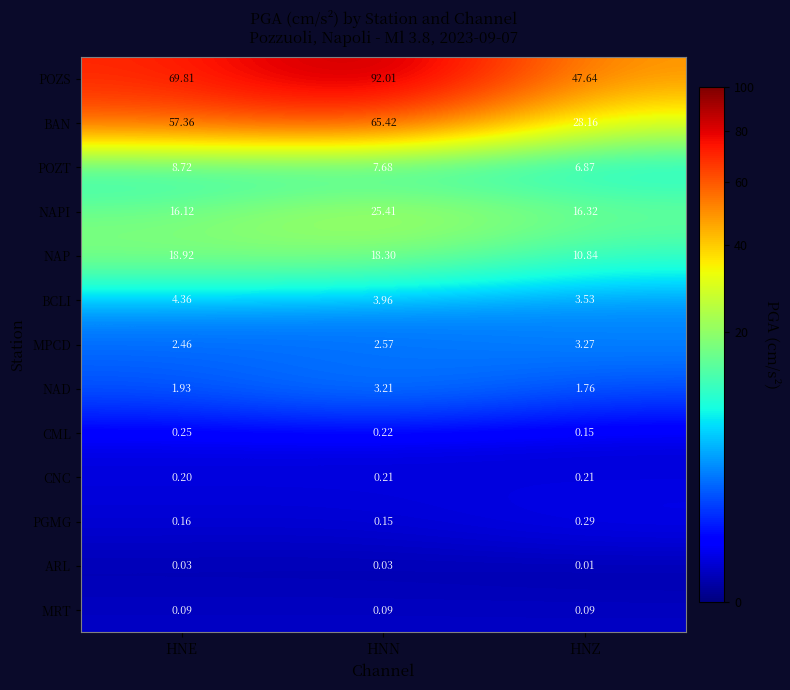

Which series has the largest range (max minus min)?

POZS